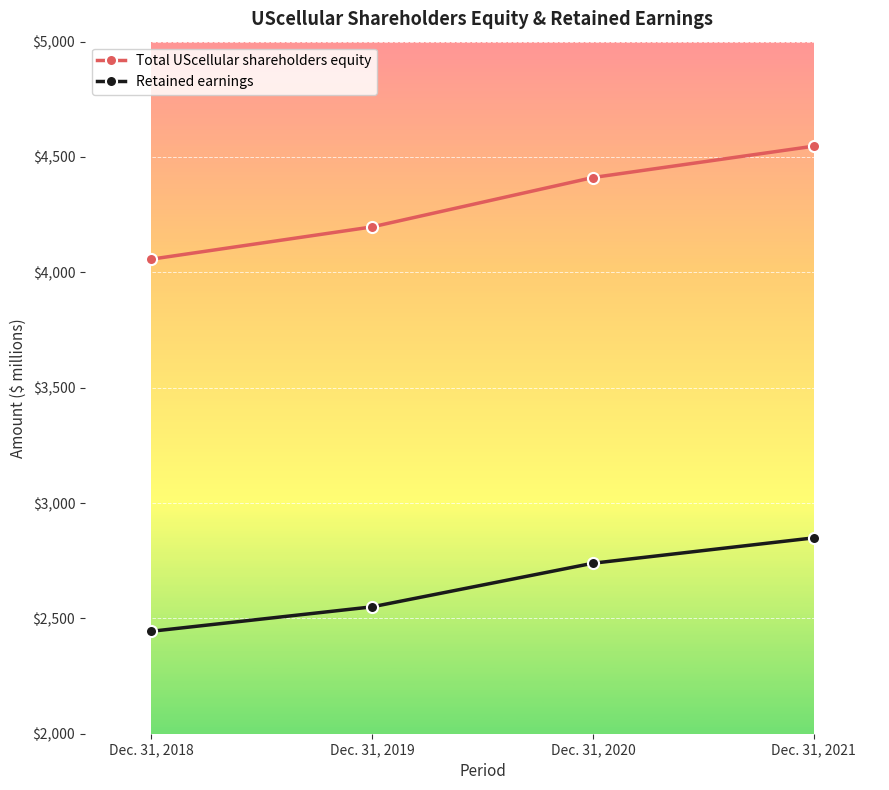

At which category is the sum across all series the highest?

Dec. 31, 2021